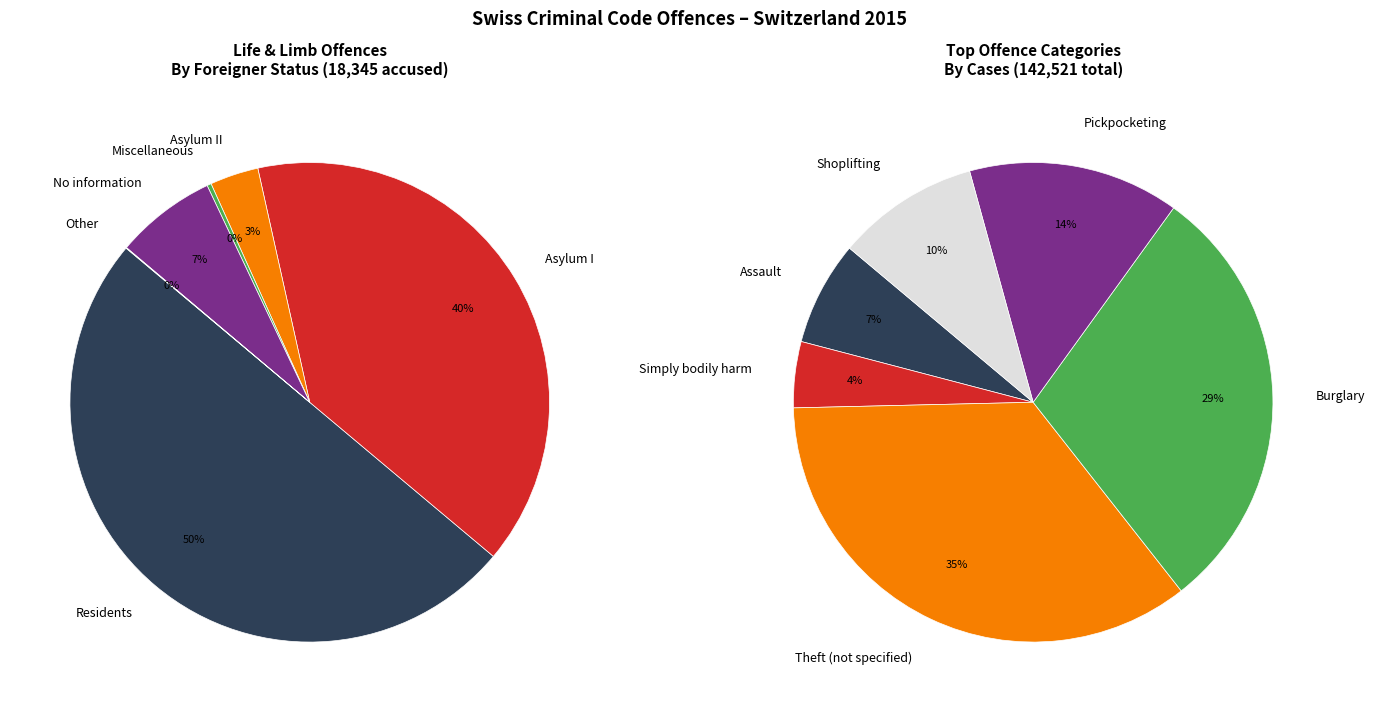

Rank the categories by value from highest to lowest.

Residents, Asylum I, No information, Asylum II, Miscellaneous, Other